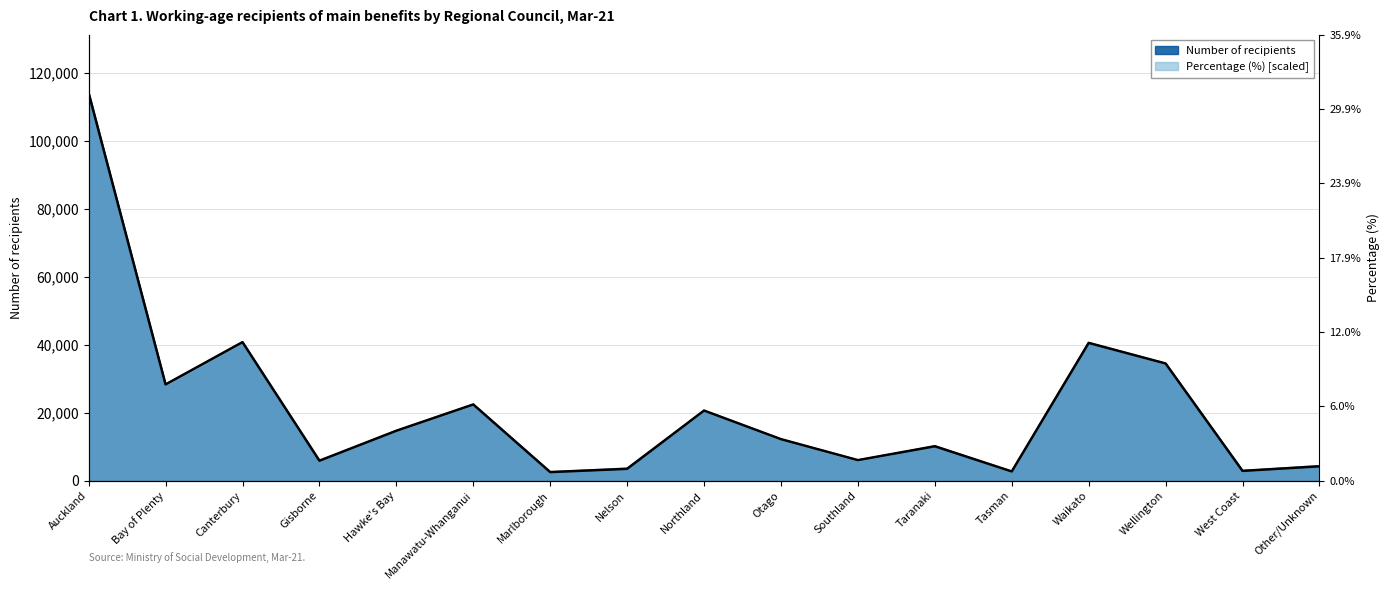

Reading left to right, list all the values displayed in this chart.

Number of recipients: 114060.0	28308.0	40755.0	5874.0	14688.0	22419.0	2520.0	3489.0	20622.0	12207.0	6036.0	10125.0	2703.0	40539.0	34476.0	2880.0	4230.0
Percentage (%): 114060.0	28149.4	40579.0	5849.2	14623.1	22300.2	2559.0	3655.8	20472.3	12064.0	5849.2	10236.2	2559.0	40579.0	34364.2	2924.6	4386.9